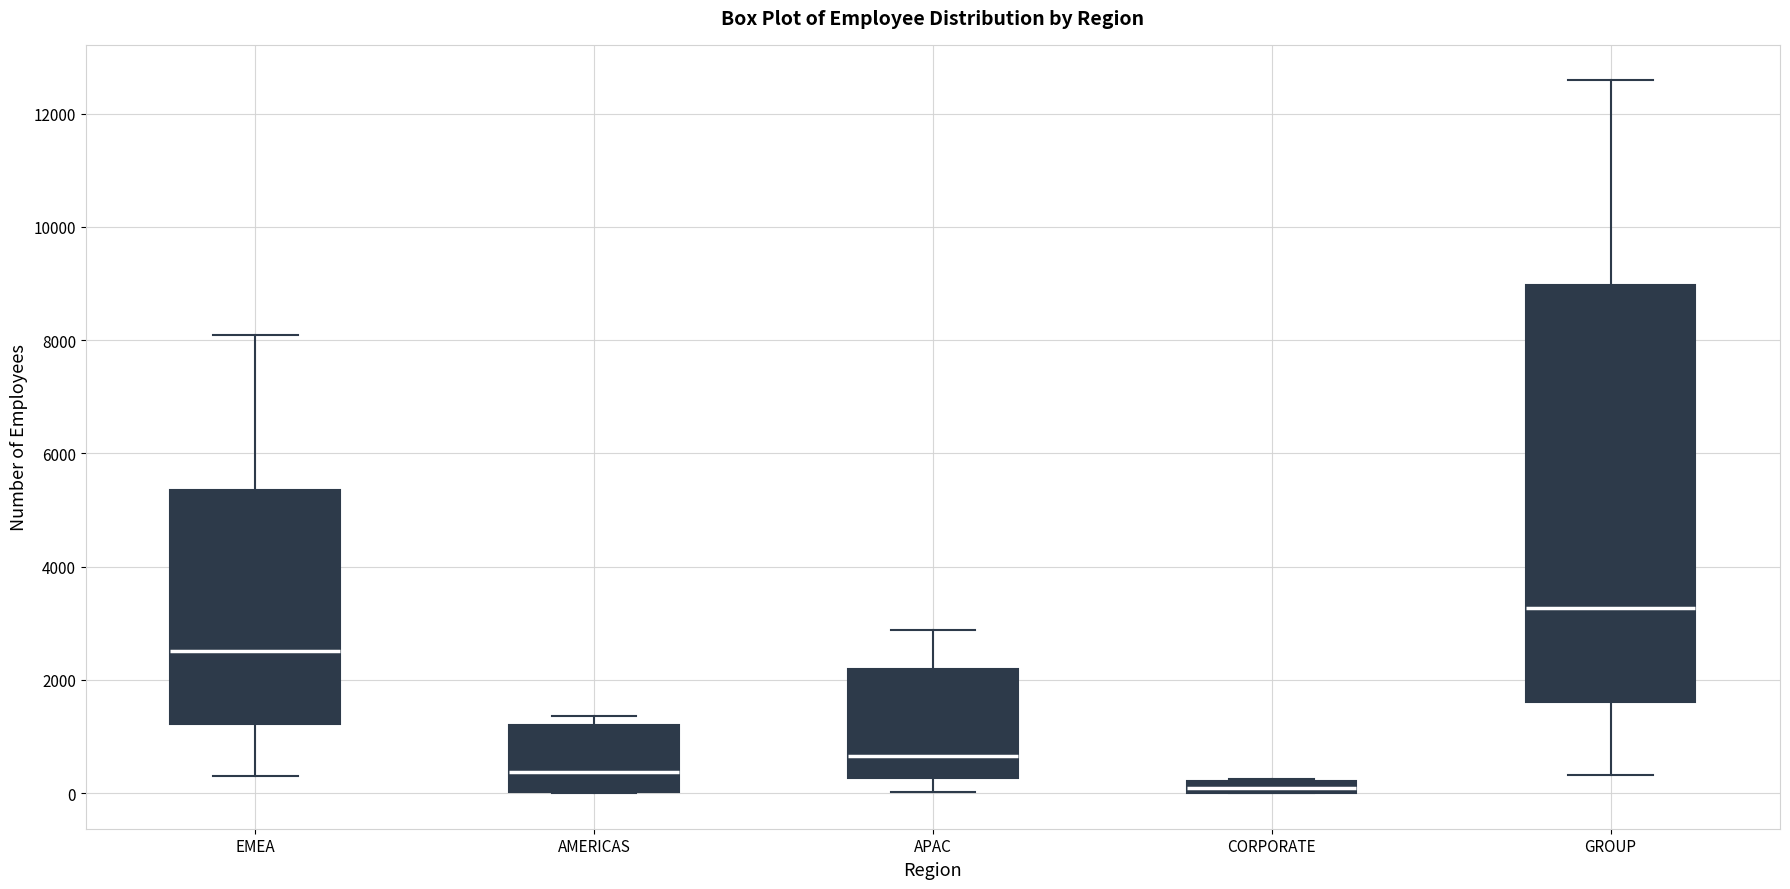

Which box's median line is the highest?

GROUP